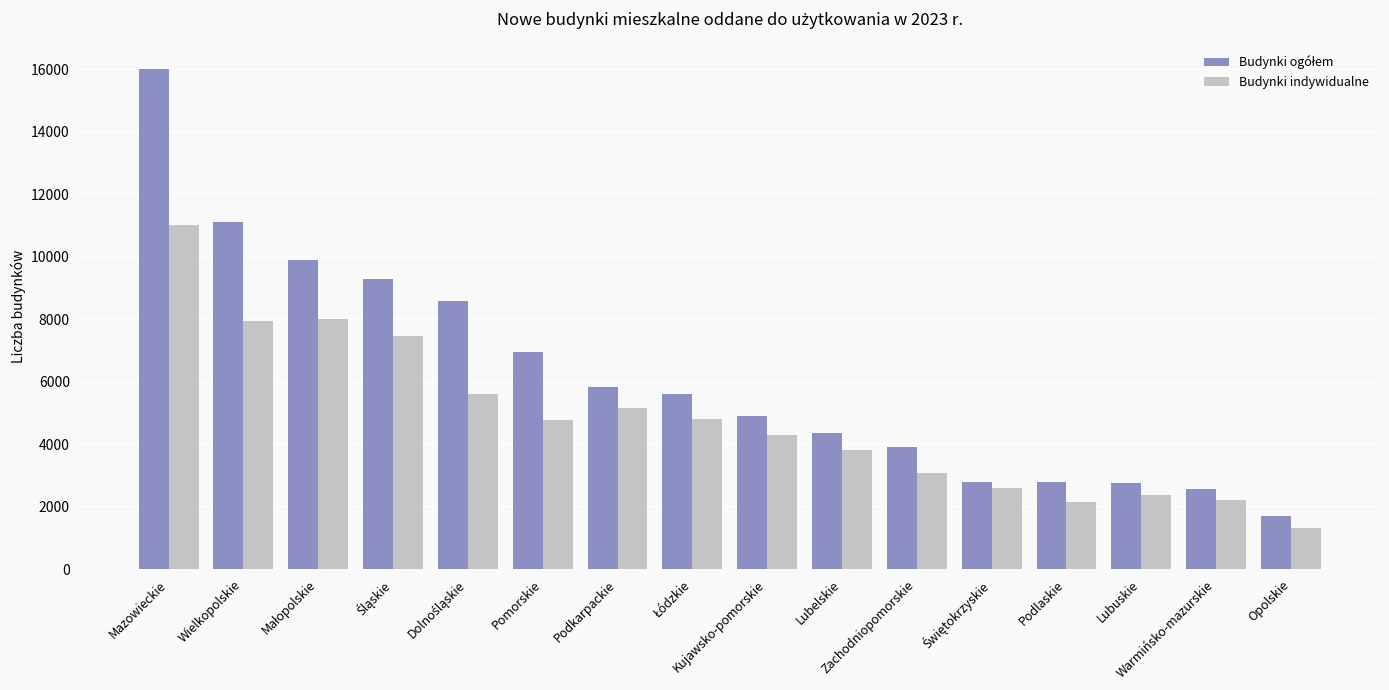

What is the sum of all Budynki indywidualne values?

76671